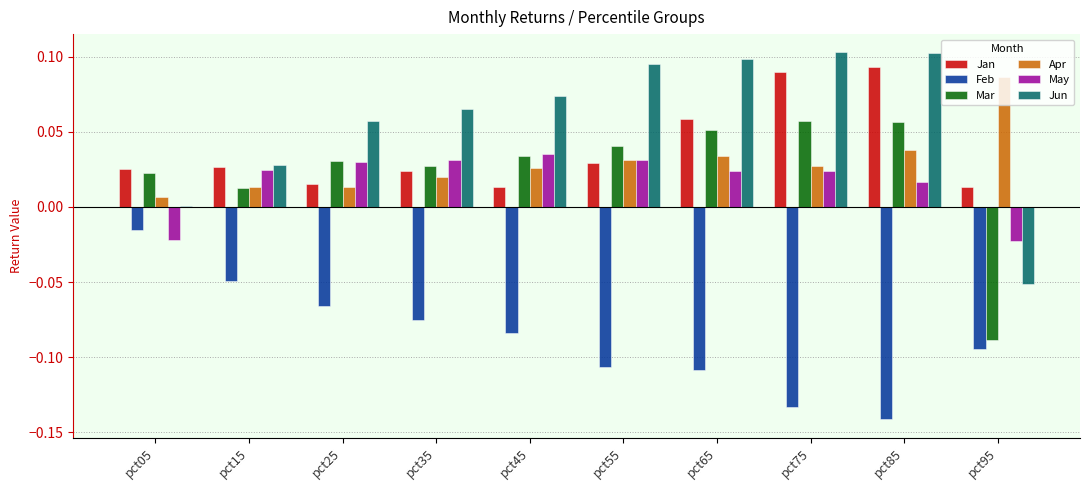

Is the value of Mar at pct65 greater than the value of Apr at pct95?

No